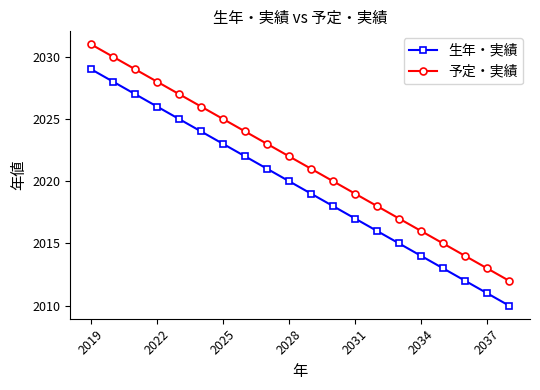

What is the maximum value for 予定・実績?

2031